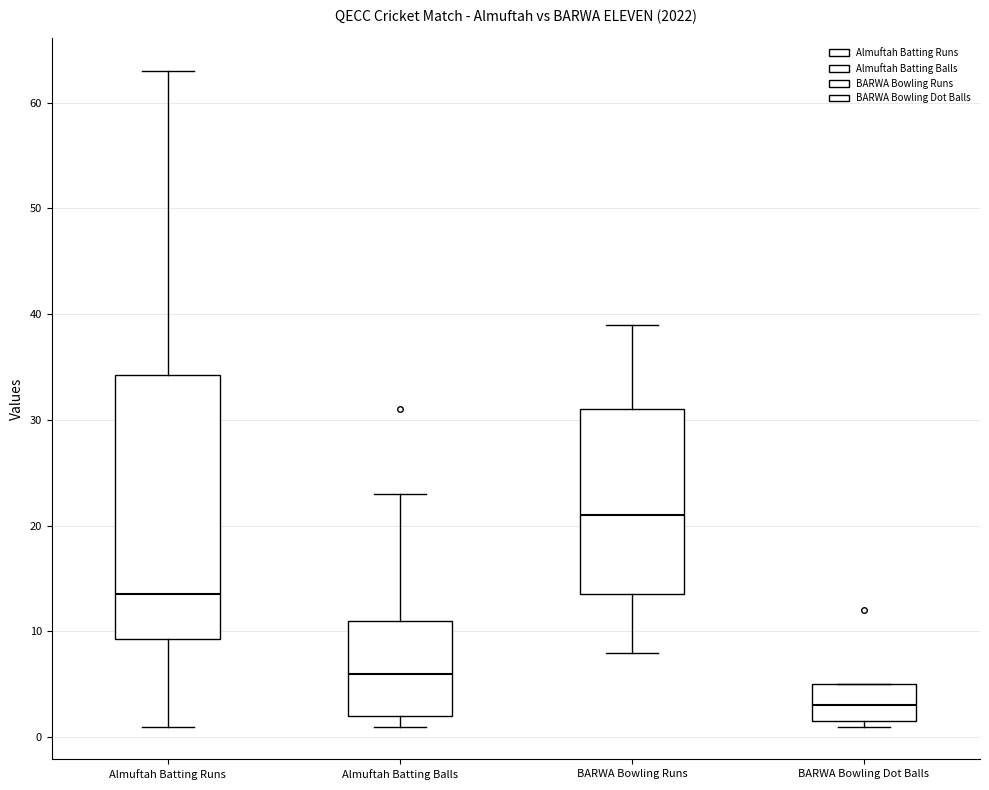

Reading left to right, transcribe this box plot: for each box, give where its median line is, the range the box spans, and where its two whiskers end, as read against the y-axis. The values are not printed on the chart, so give them approximately, as read against the axis.

Almuftah Batting Runs: median 14, box 9 to 34, whiskers 1 to 63
Almuftah Batting Balls: median 6, box 2 to 11, whiskers 1 to 23
BARWA Bowling Runs: median 21, box 14 to 31, whiskers 8 to 39
BARWA Bowling Dot Balls: median 3, box 2 to 5, whiskers 1 to 5